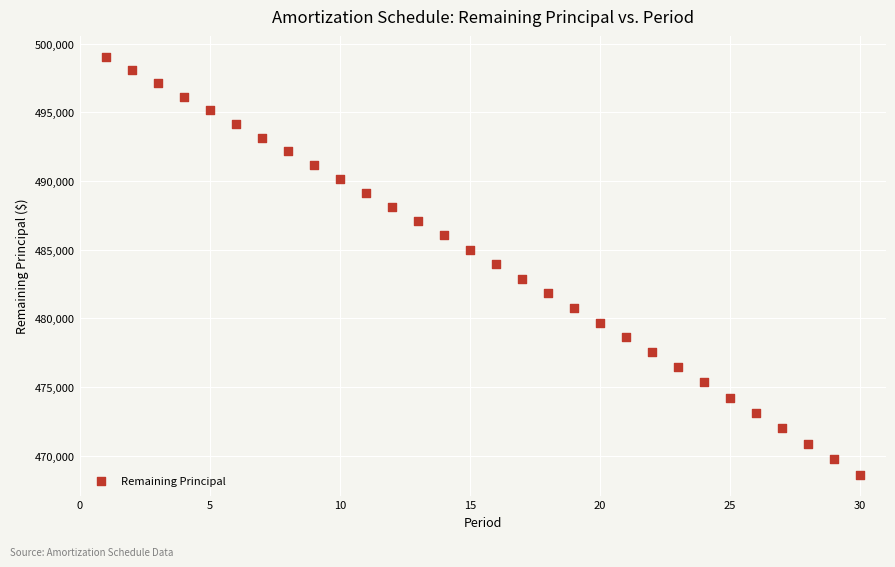

What is the range of X values (max minus min)?

29.0